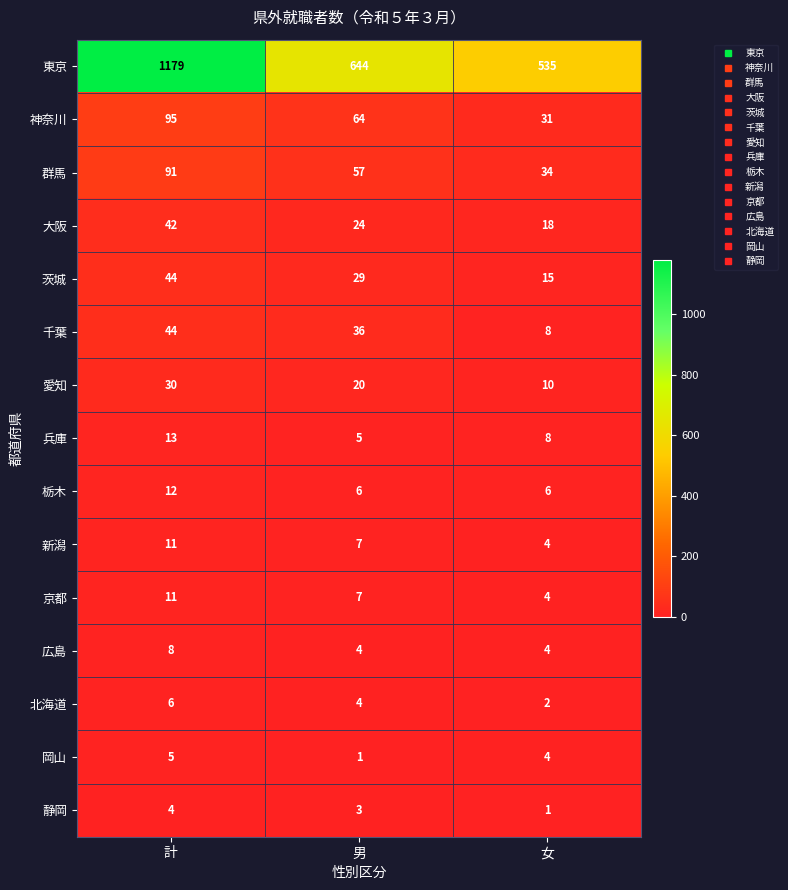

What is the difference between the highest and lowest values at 計?

1175